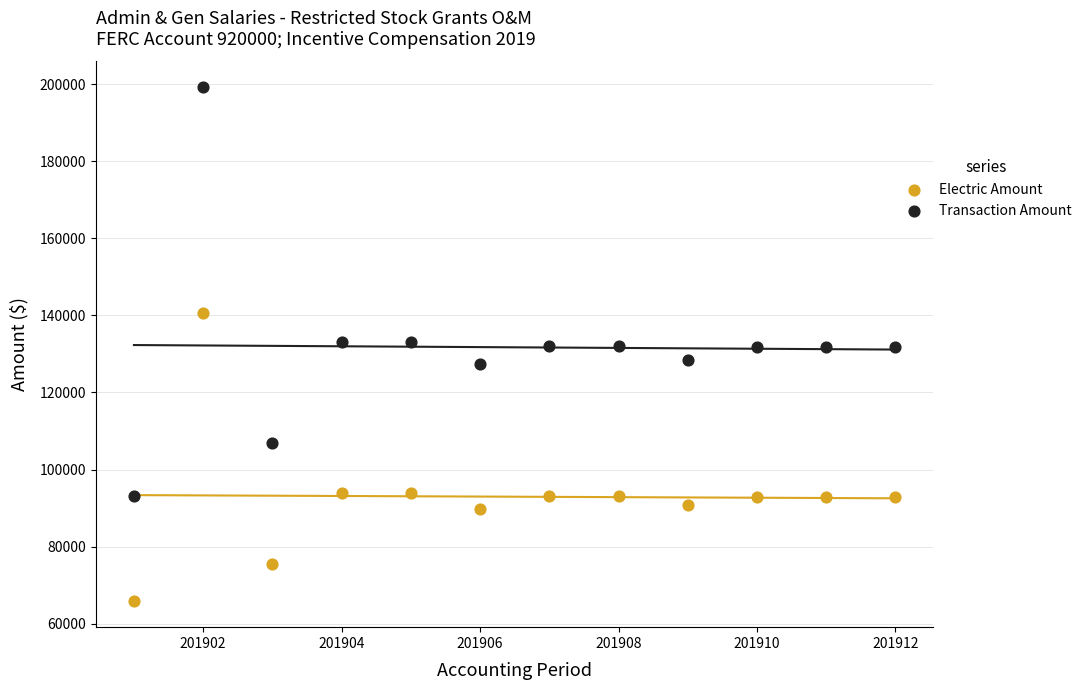

Which series has the largest Y range (max minus min)?

Transaction Amount